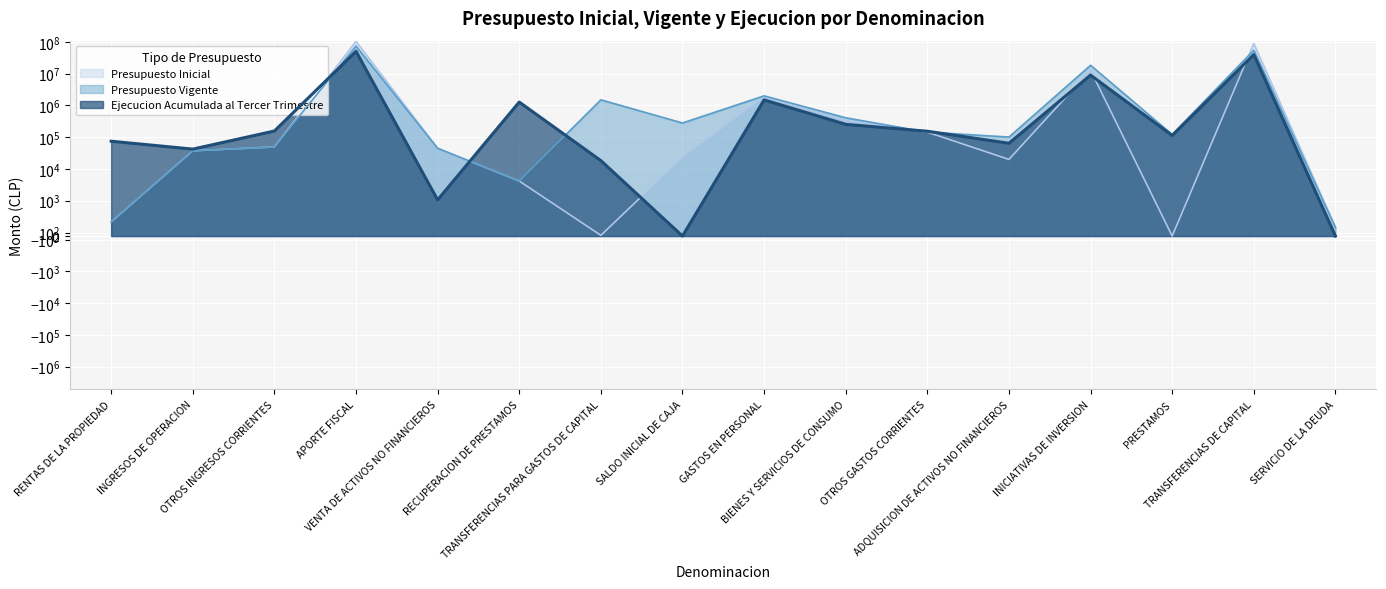

At which category does the chart reach its minimum across all series?

PRESTAMOS